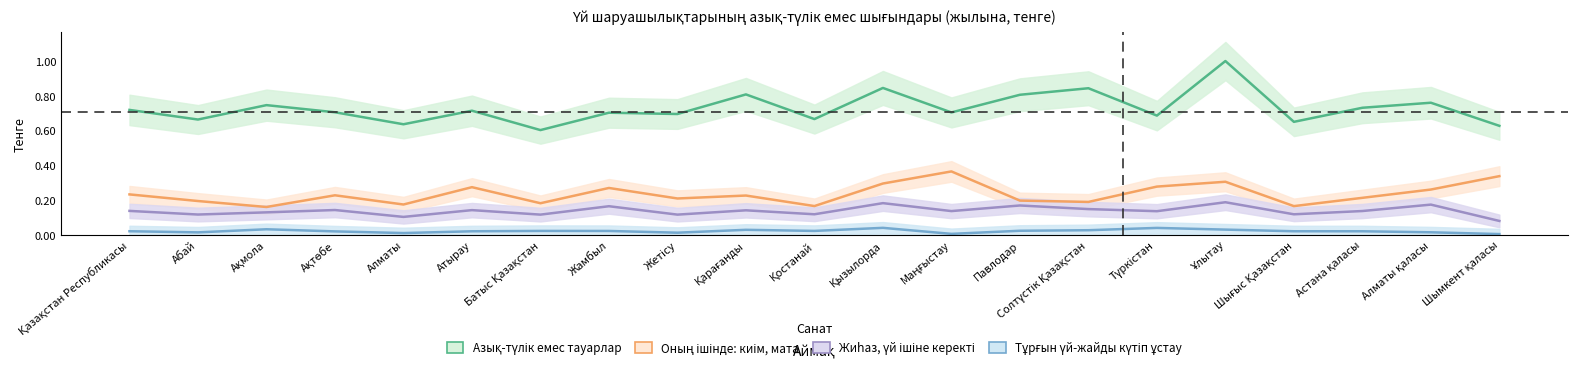

True or false: Азық-түлік емес тауарлар and Жиһаз, үй ішіне керекті intersect in this chart.

False